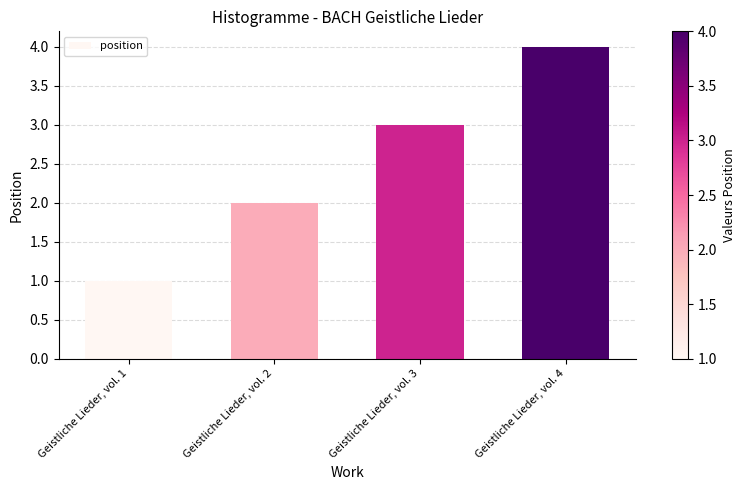

What is the greatest value displayed?

4